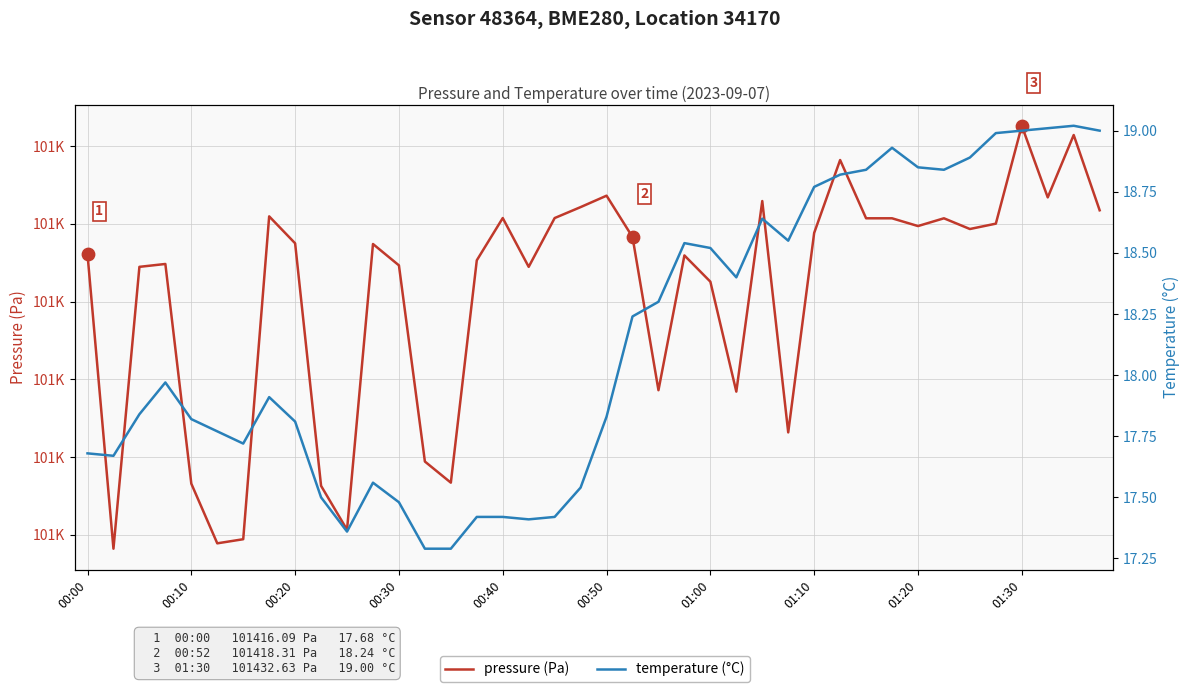

Which series has the largest Y range (max minus min)?

pressure (Pa)